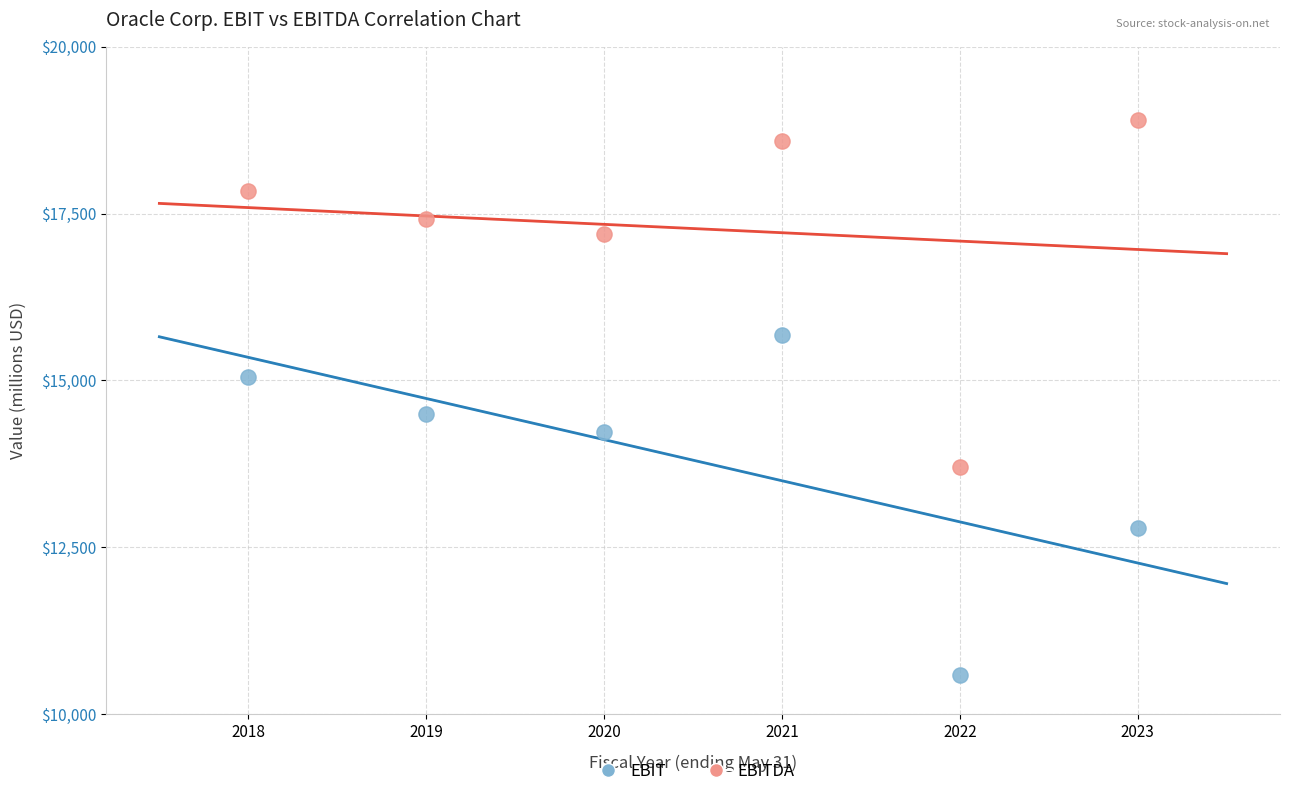

Which series reaches the maximum Y coordinate?

EBITDA